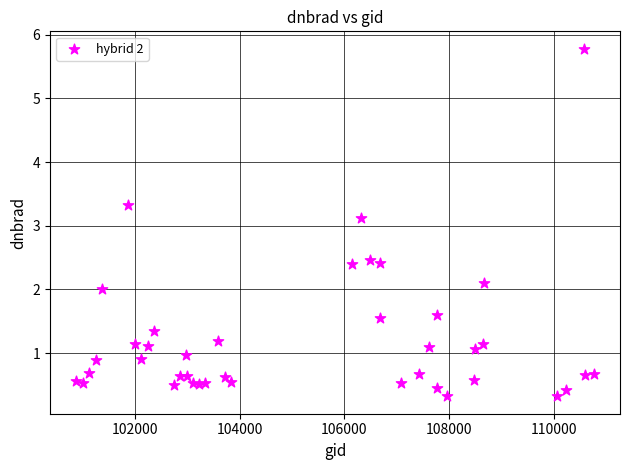

What is the range of X values (max minus min)?

9880.0